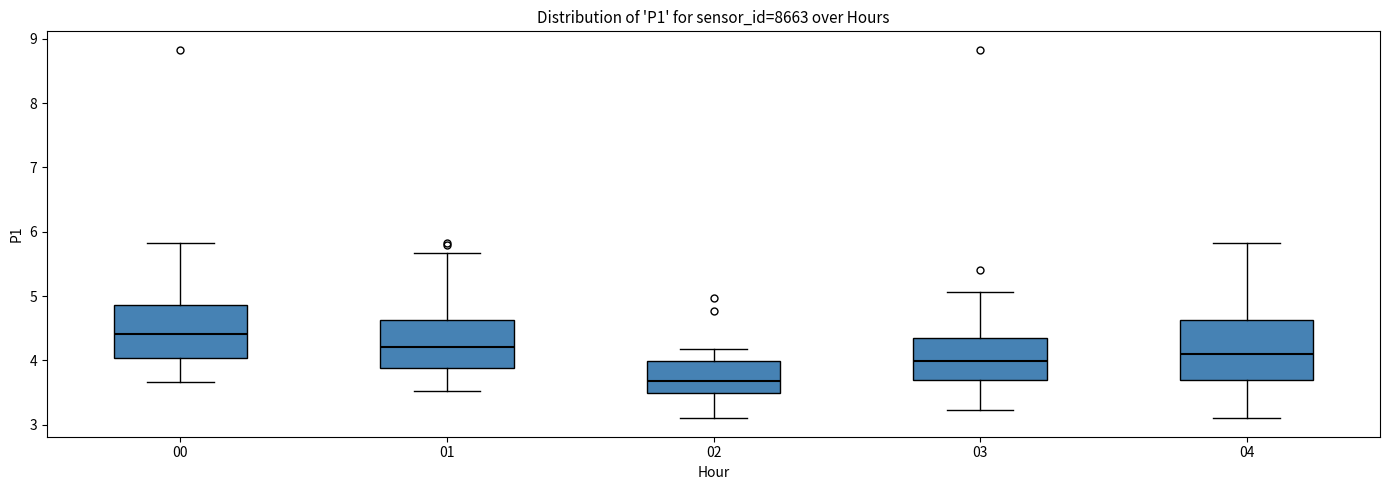

Where is the lower edge of the box at x = 04 on the y-axis? The values are not printed on the chart, so give them approximately, as read against the axis.

3.7